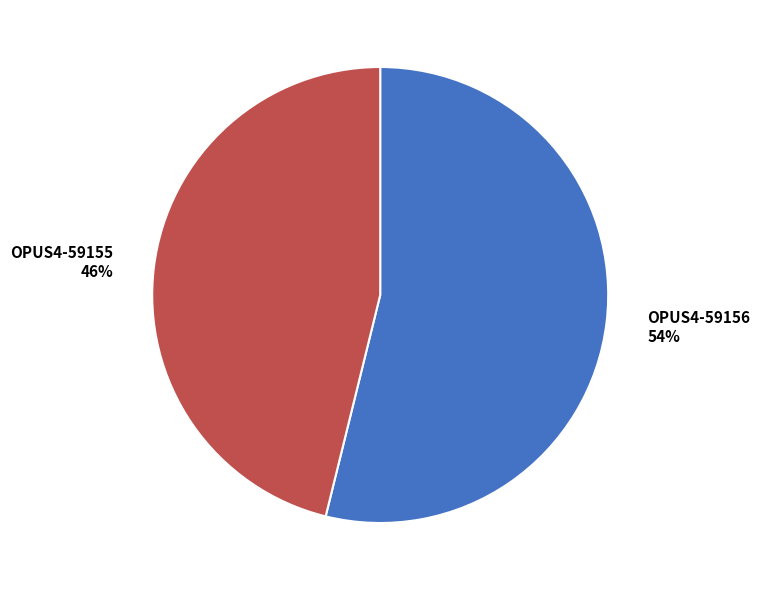

Does OPUS4-59156 account for over 50% of the chart?

Yes